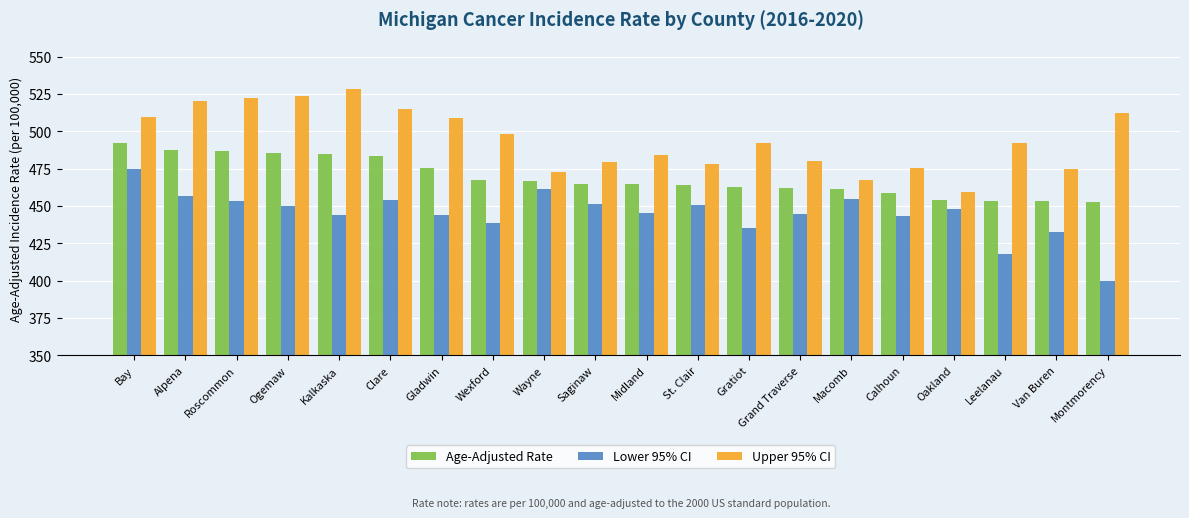

List the series in order of their peak value, lowest first.

Lower 95% CI, Age-Adjusted Rate, Upper 95% CI